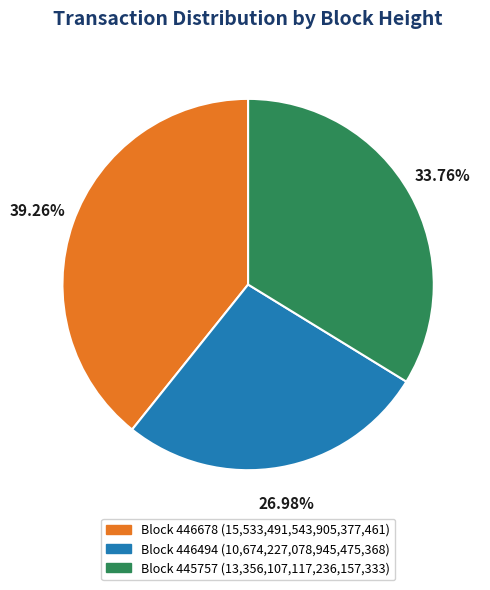

Does any single category account for the majority?

No